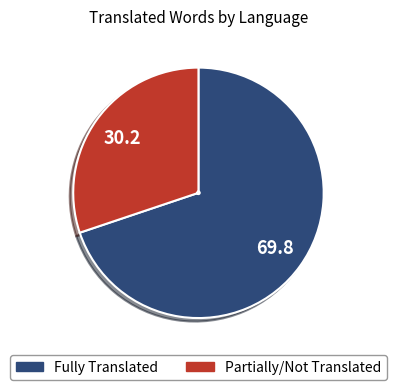

Is there a majority slice in this chart?

Yes